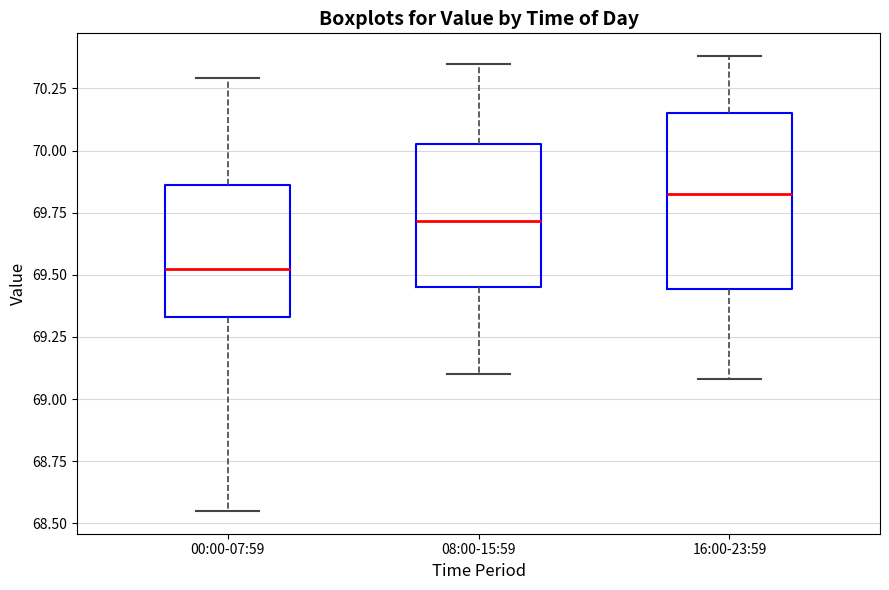

Which box has the lowest median line?

00:00-07:59